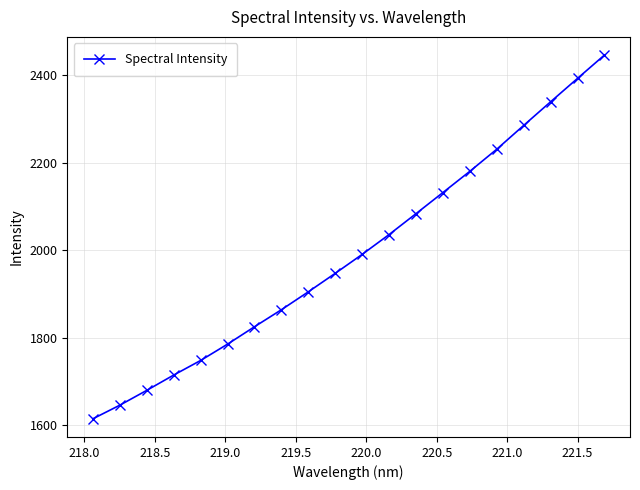

What is the maximum value shown in the chart?

2446.2